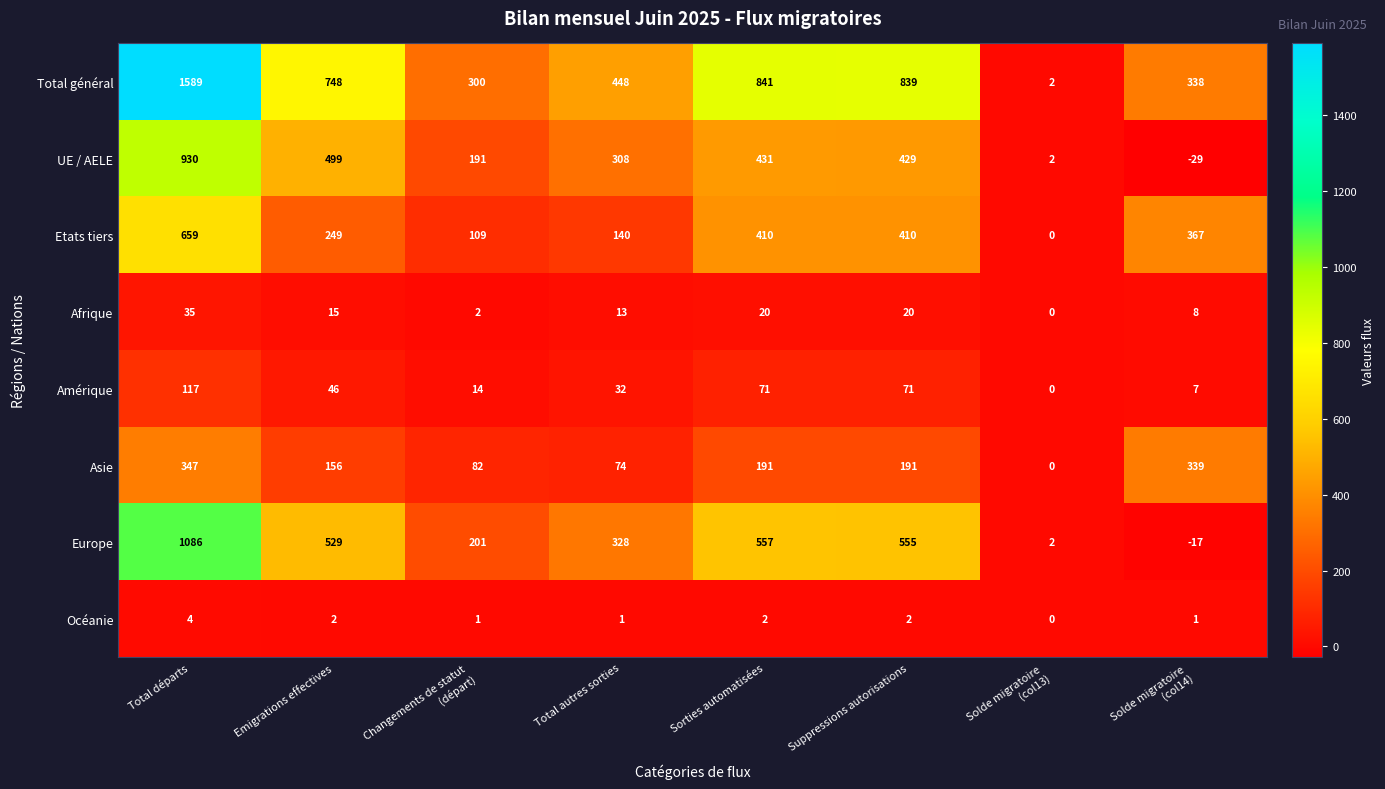

What is the difference between the second highest and second lowest values in the Total général series?

541